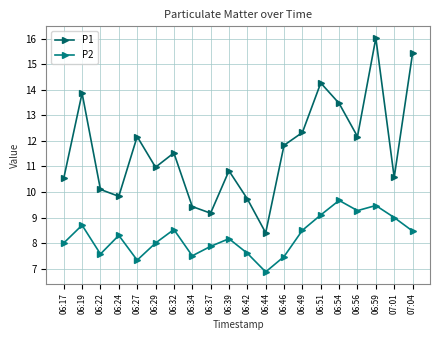

How many lines are shown in the chart?

2